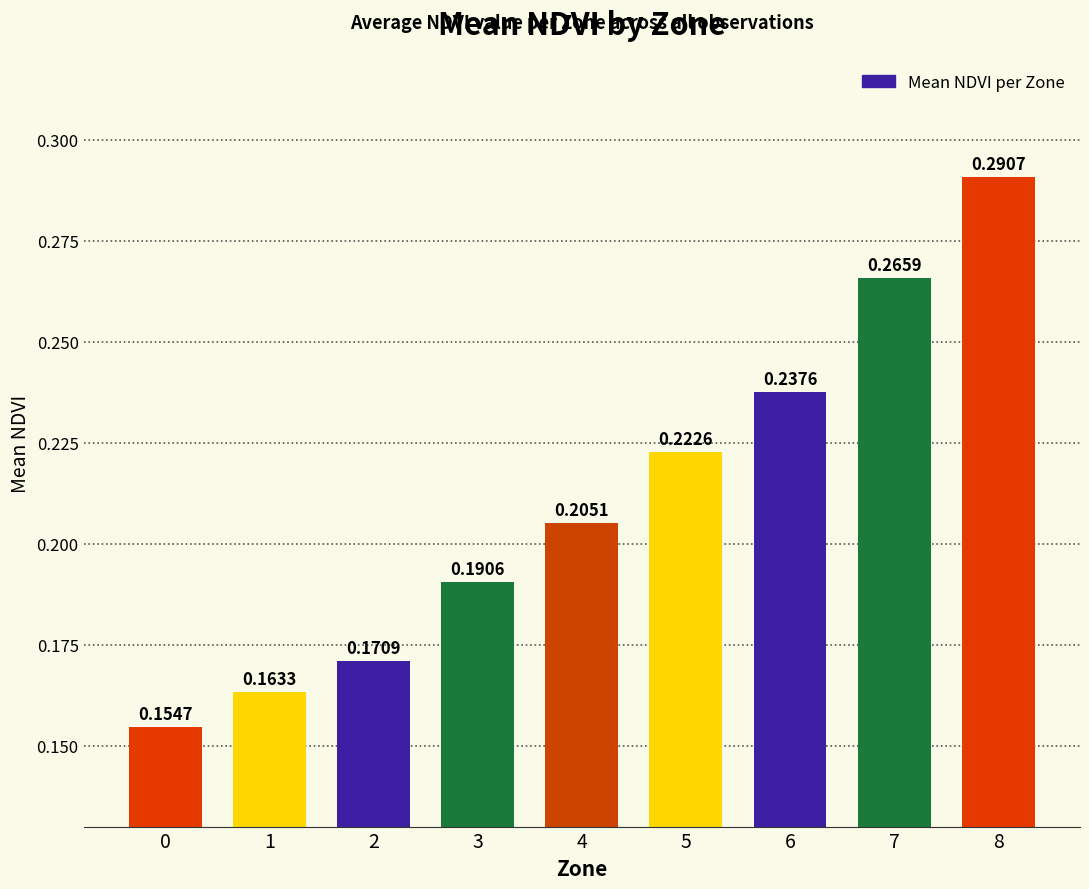

Does the chart contain any negative values?

No